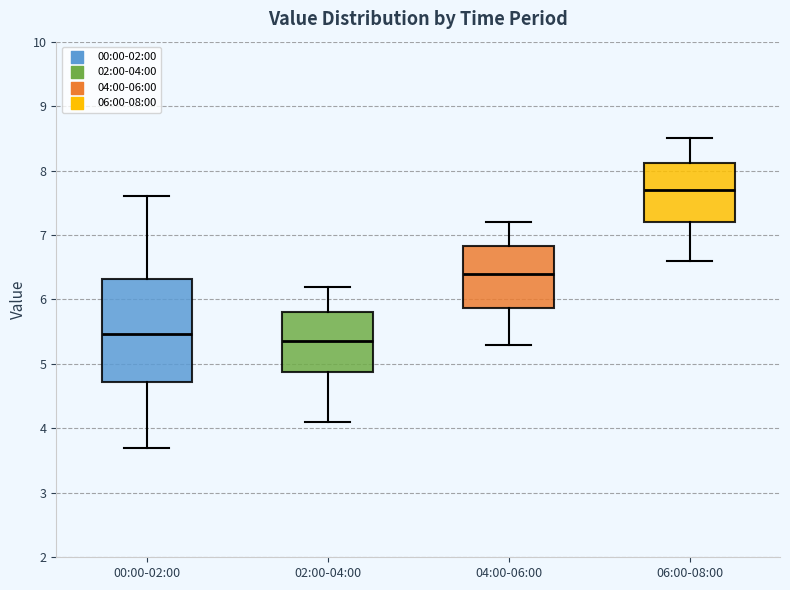

Where is the upper edge of the box for 00:00-02:00 on the y-axis? The values are not printed on the chart, so give them approximately, as read against the axis.

6.3